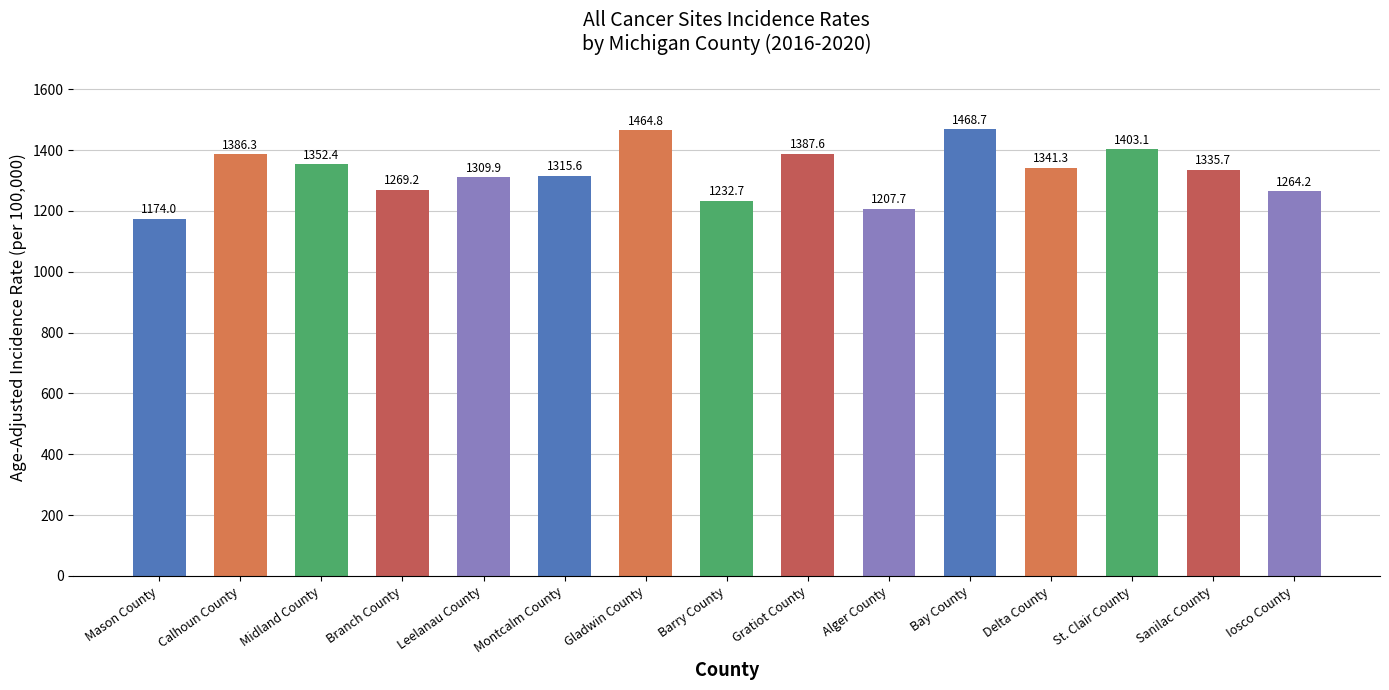

What is the label of the 4th bar from the left?

Branch County